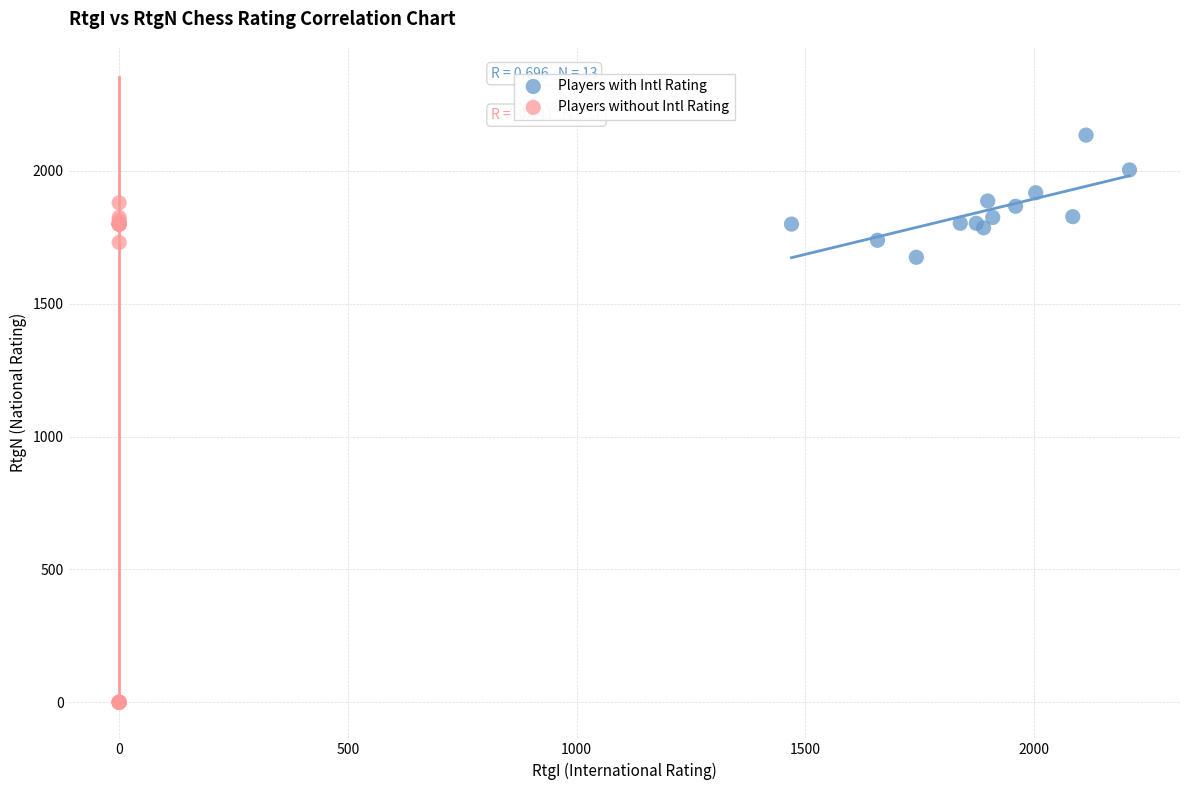

Which series reaches the maximum Y coordinate?

Players with Intl Rating